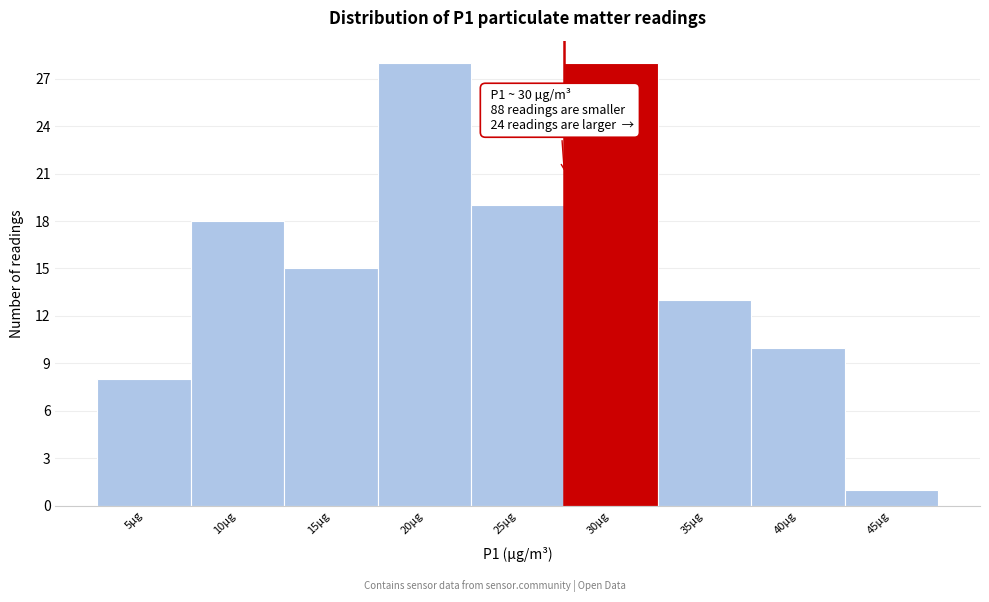

Reading left to right, list all the values displayed in this chart.

5µg=8	10µg=18	15µg=15	20µg=28	25µg=19	30µg=28	35µg=13	40µg=10	45µg=1